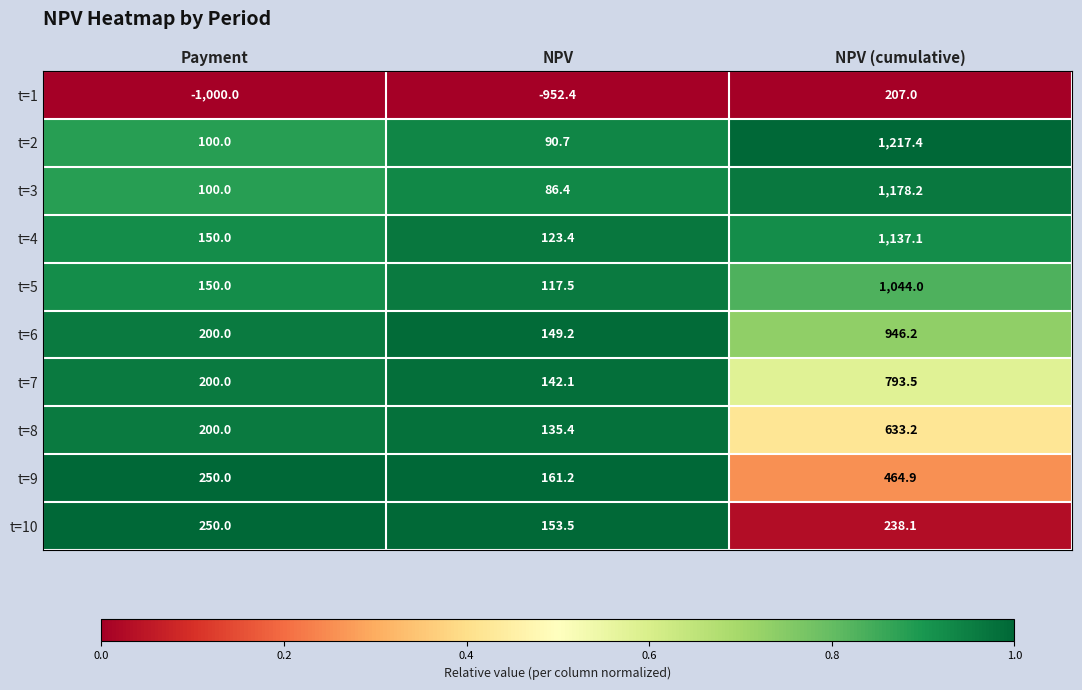

What is the greatest value displayed?

1217.4